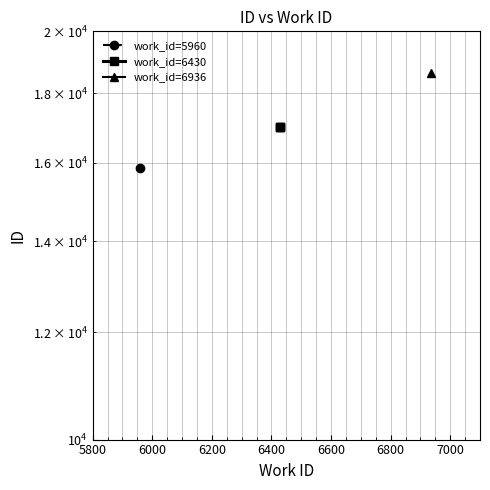

True or false: the data shows 27256 at 5800.

False